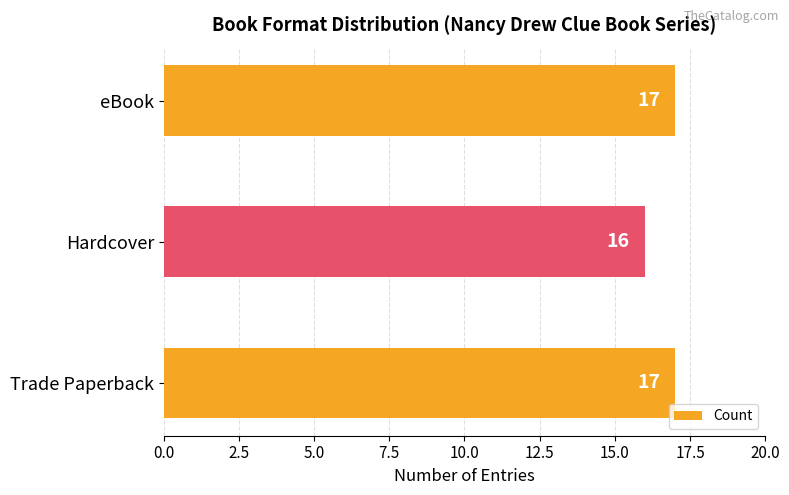

Are the bars horizontal?

Yes